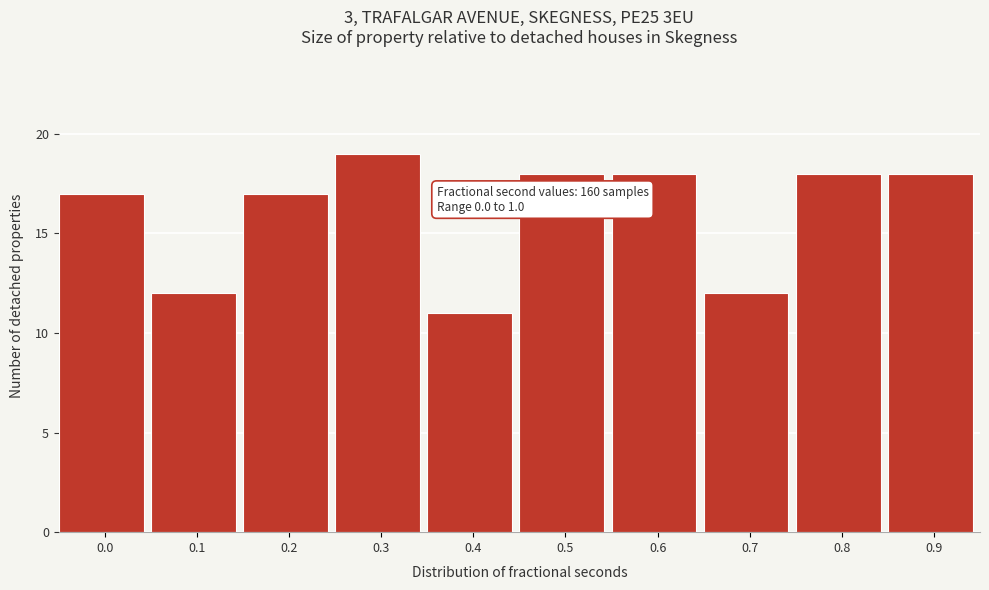

Reading left to right, list all the values displayed in this chart.

0.0=17	0.1=12	0.2=17	0.3=19	0.4=11	0.5=18	0.6=18	0.7=12	0.8=18	0.9=18